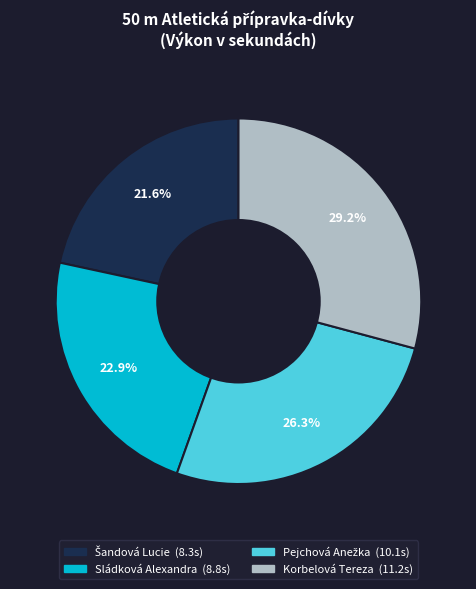

Which has a higher value, Sládková Alexandra or Korbelová Tereza?

Korbelová Tereza